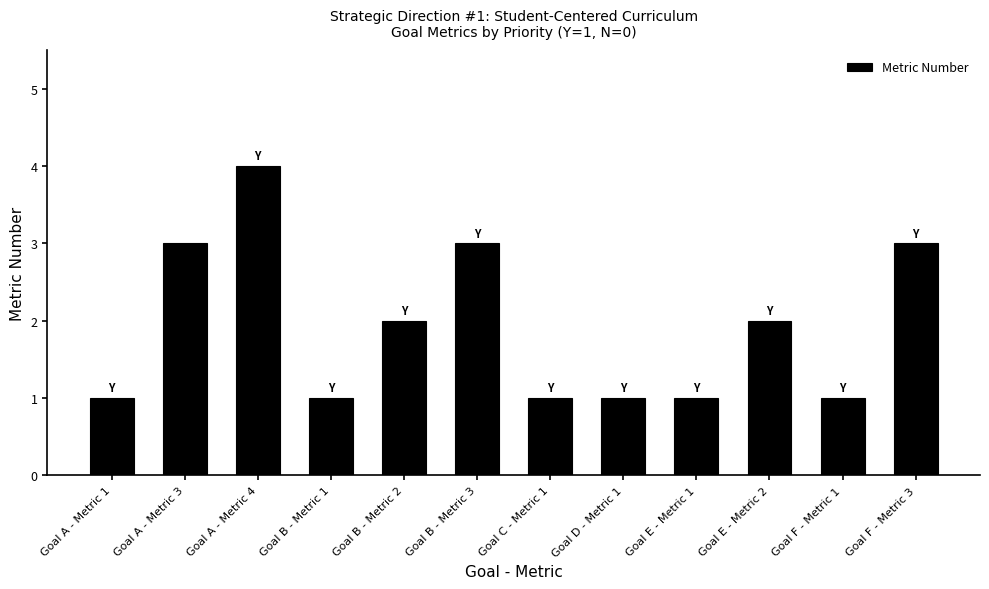

How many values are below 2?

6